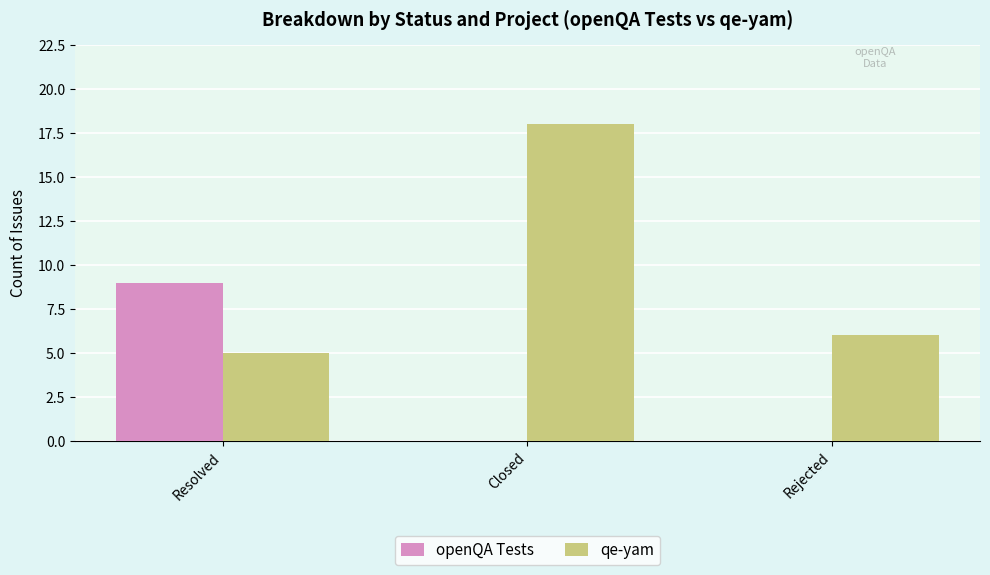

Reading left to right, extract all data points from this chart.

openQA Tests: Resolved=9	Closed=0	Rejected=0
qe-yam: Resolved=5	Closed=18	Rejected=6